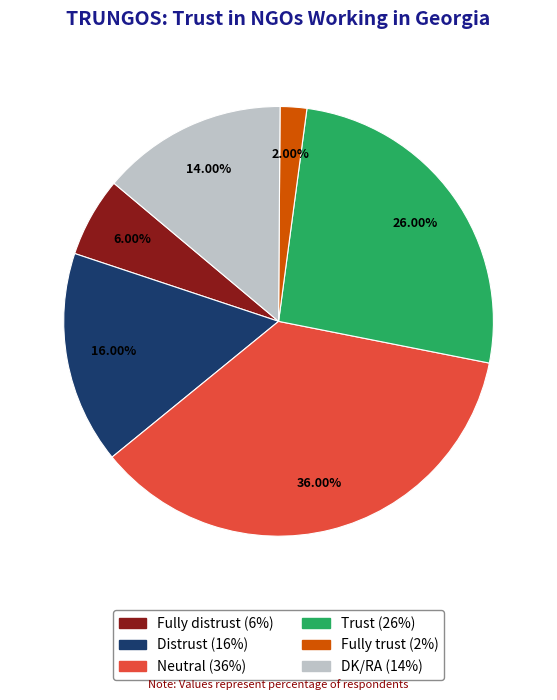

To the nearest percent, what is the difference between the largest and smallest slice percentages?

34%